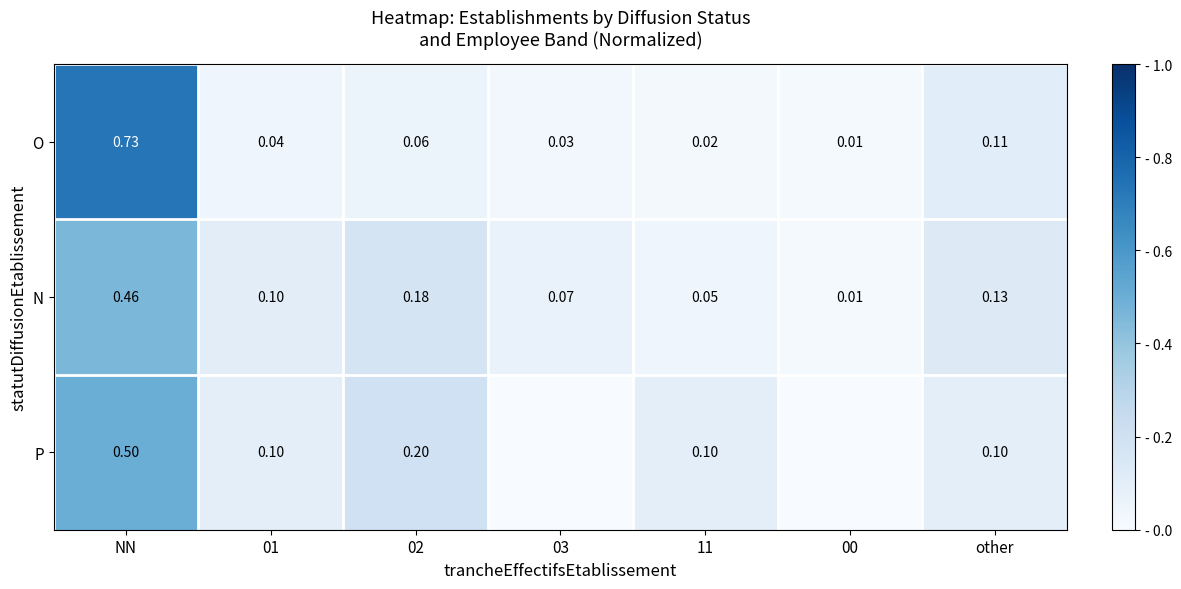

What is the difference between the N values at 02 and 01?

0.1